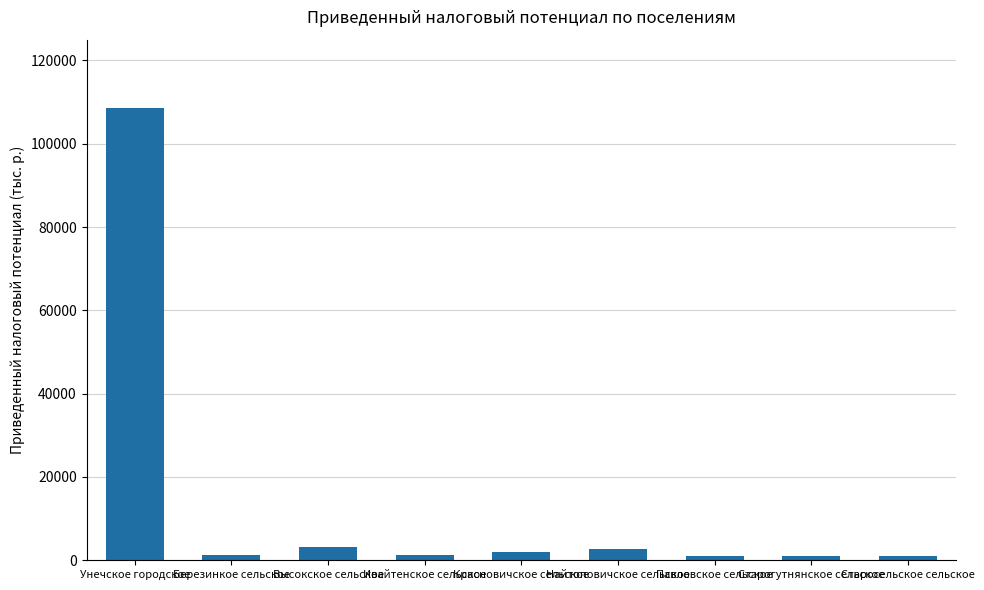

How many values are below 1359?

4